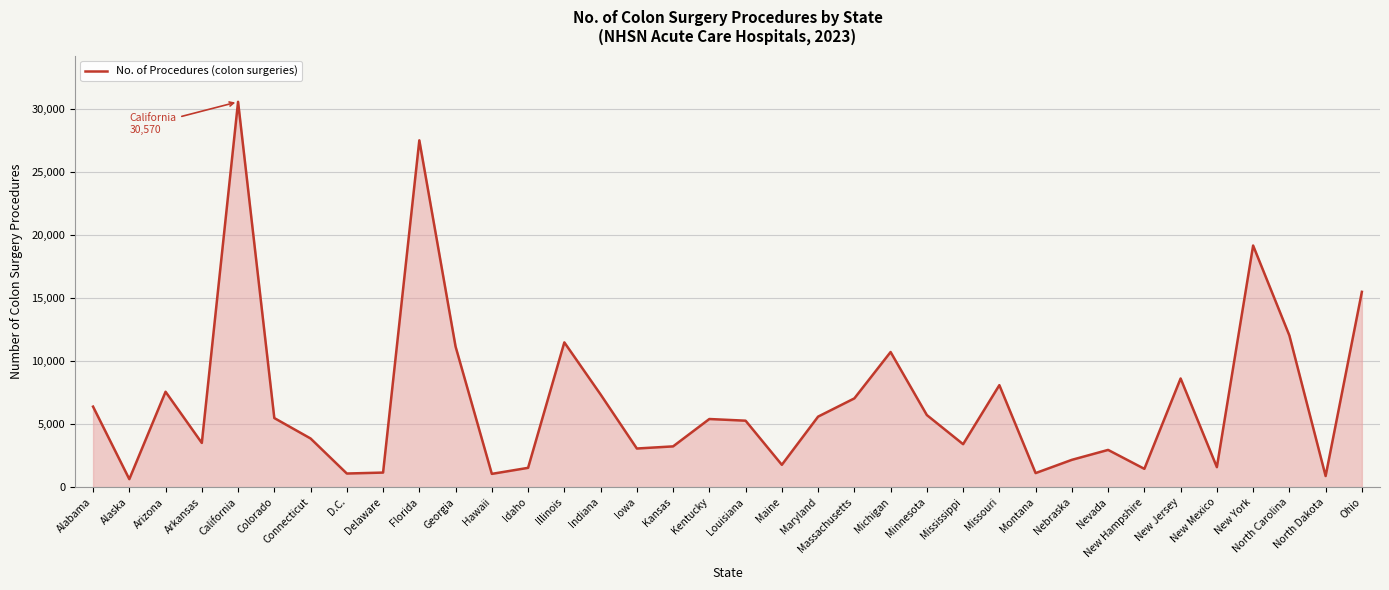

What is the difference between the maximum and minimum values?

29934